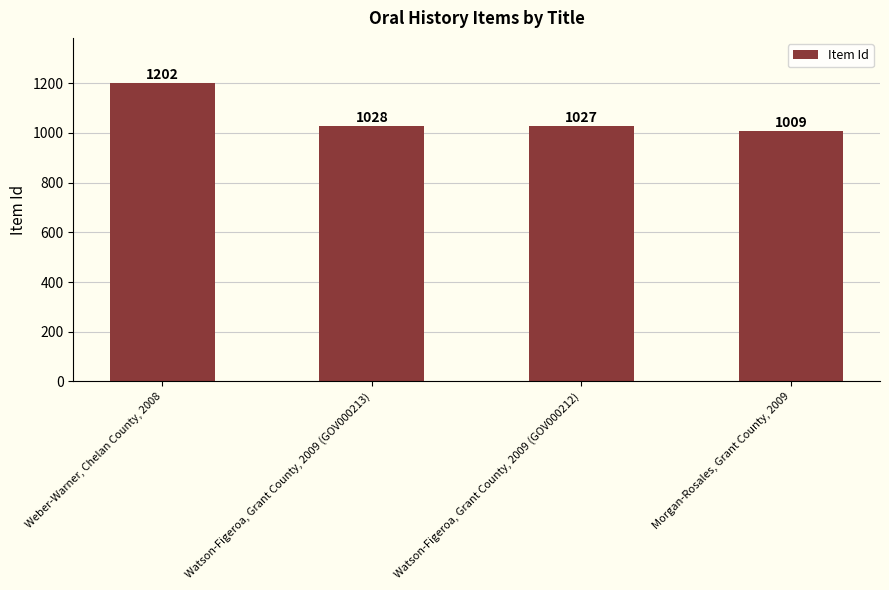

What is the maximum value shown in the chart?

1202